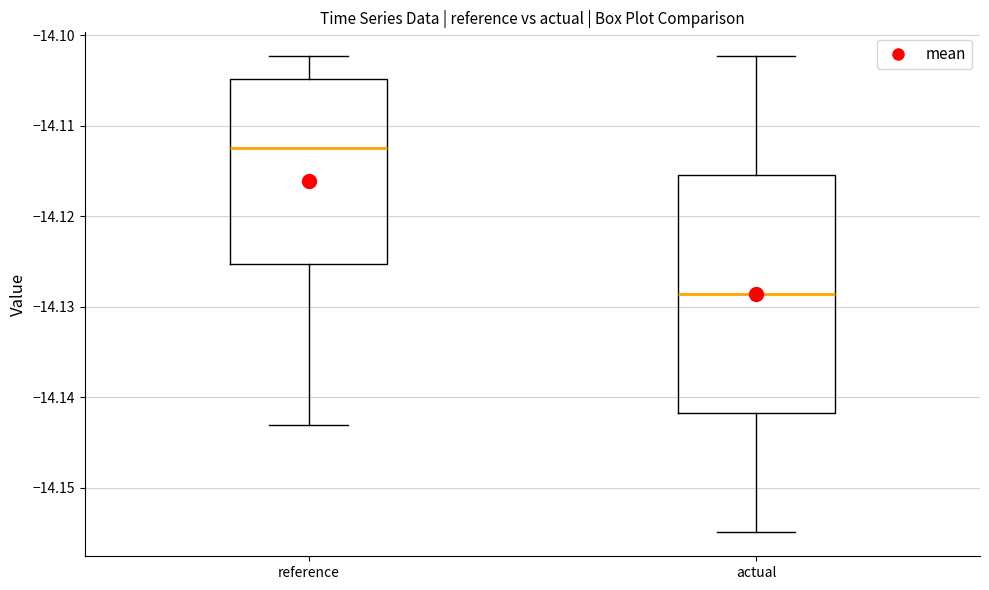

Reading left to right, transcribe this box plot: for each box, give where its median line is, the range the box spans, and where its two whiskers end, as read against the y-axis. The values are not printed on the chart, so give them approximately, as read against the axis.

reference: median -14.113, box -14.125 to -14.105, whiskers -14.143 to -14.102
actual: median -14.129, box -14.142 to -14.115, whiskers -14.155 to -14.102